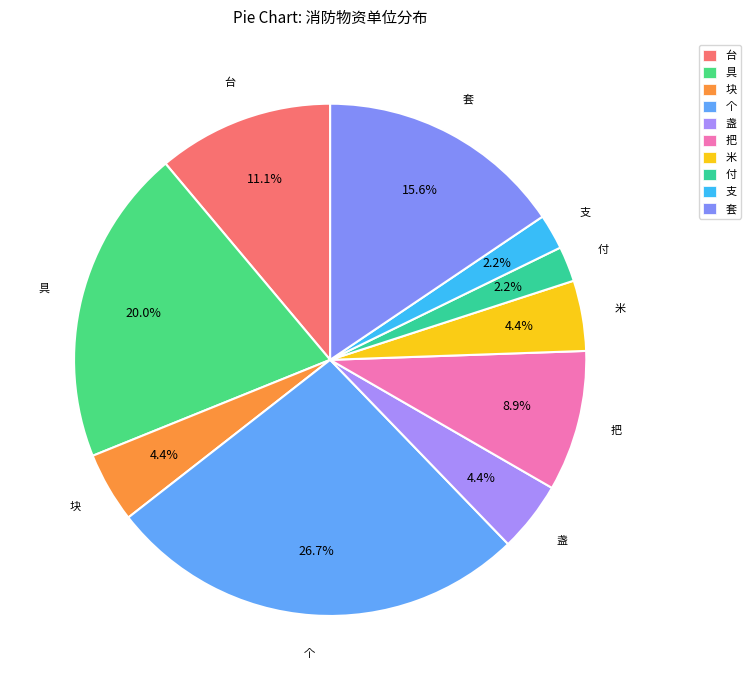

What is the ratio of the value at 盏 to the value at 米?

1.0